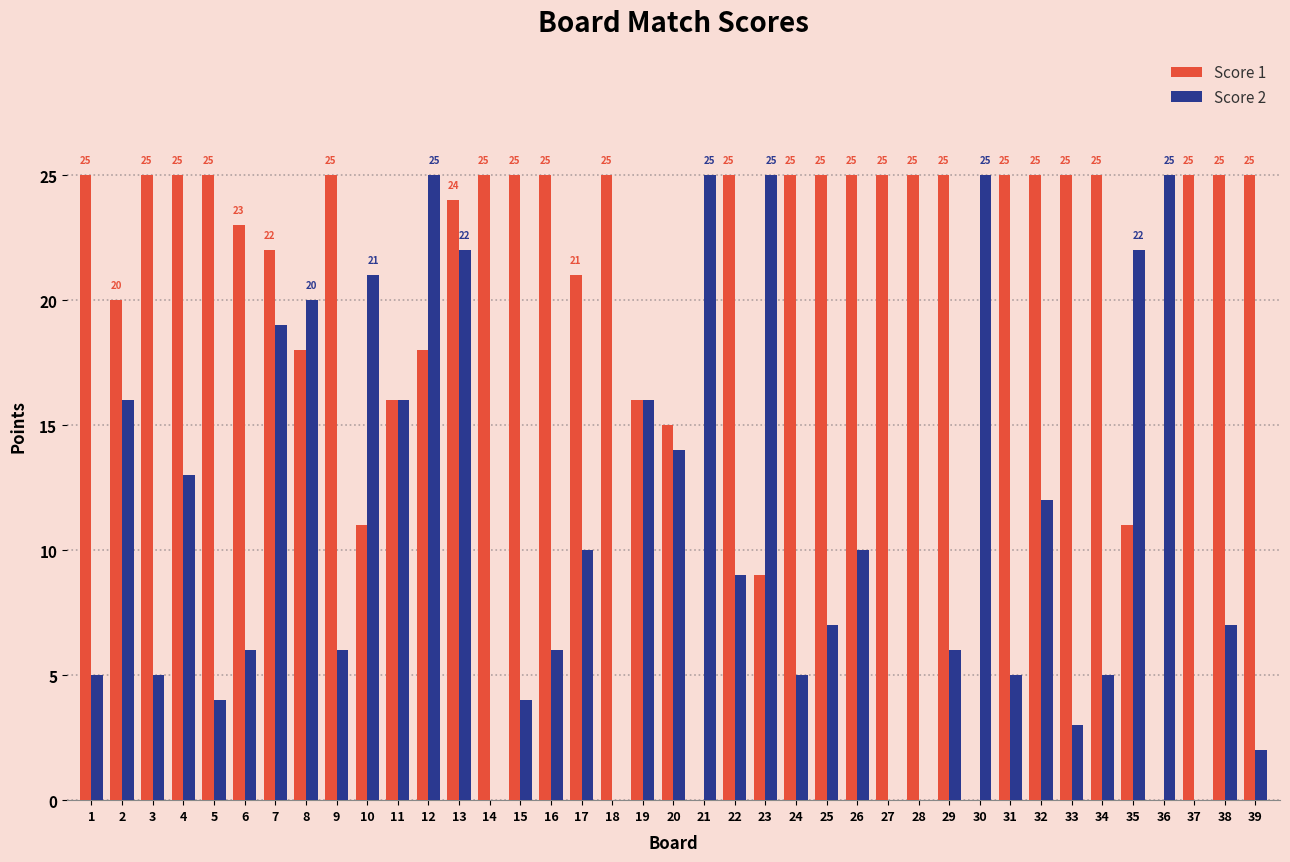

Count the number of data series in this chart.

2